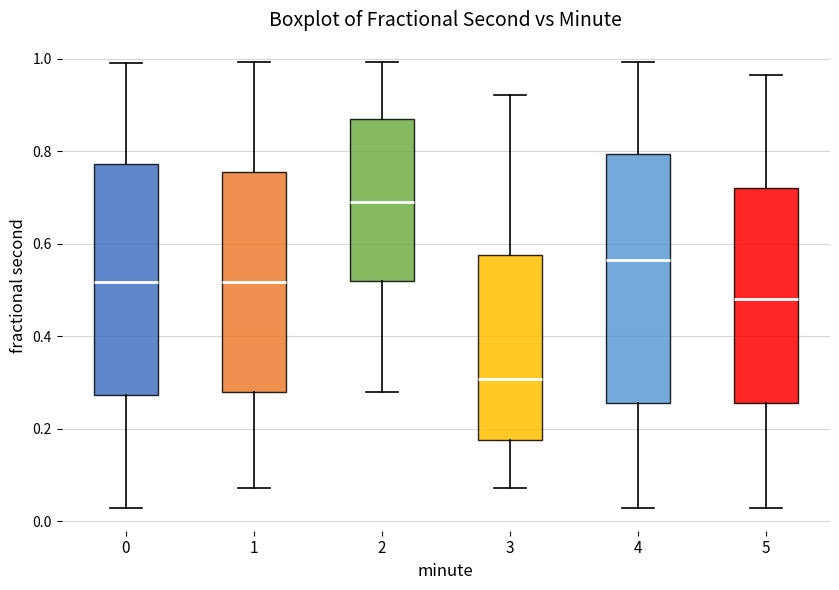

Comparing the boxes themselves (not the whiskers), which one is the tallest?

4